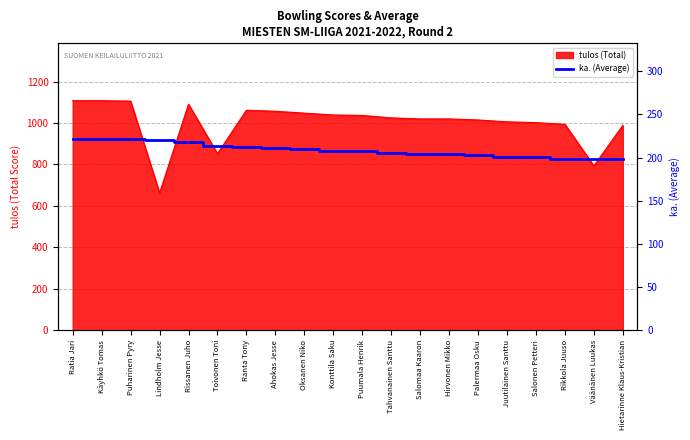

Which has a higher value, Väänänen Luukas or Juutilainen Santtu?

Juutilainen Santtu